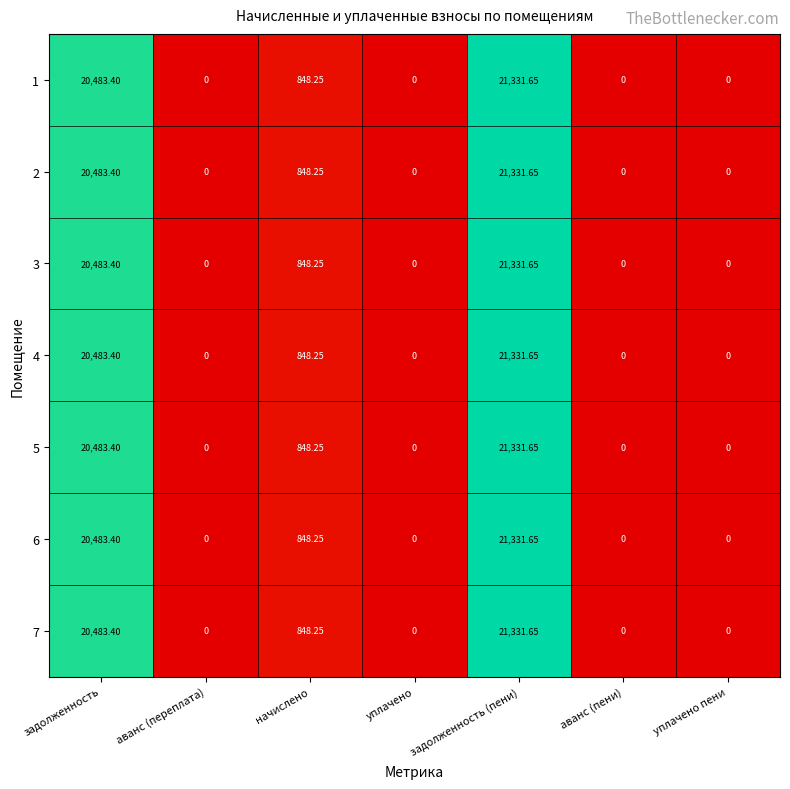

At which category does the chart reach its peak across all series?

задолженность (пени)